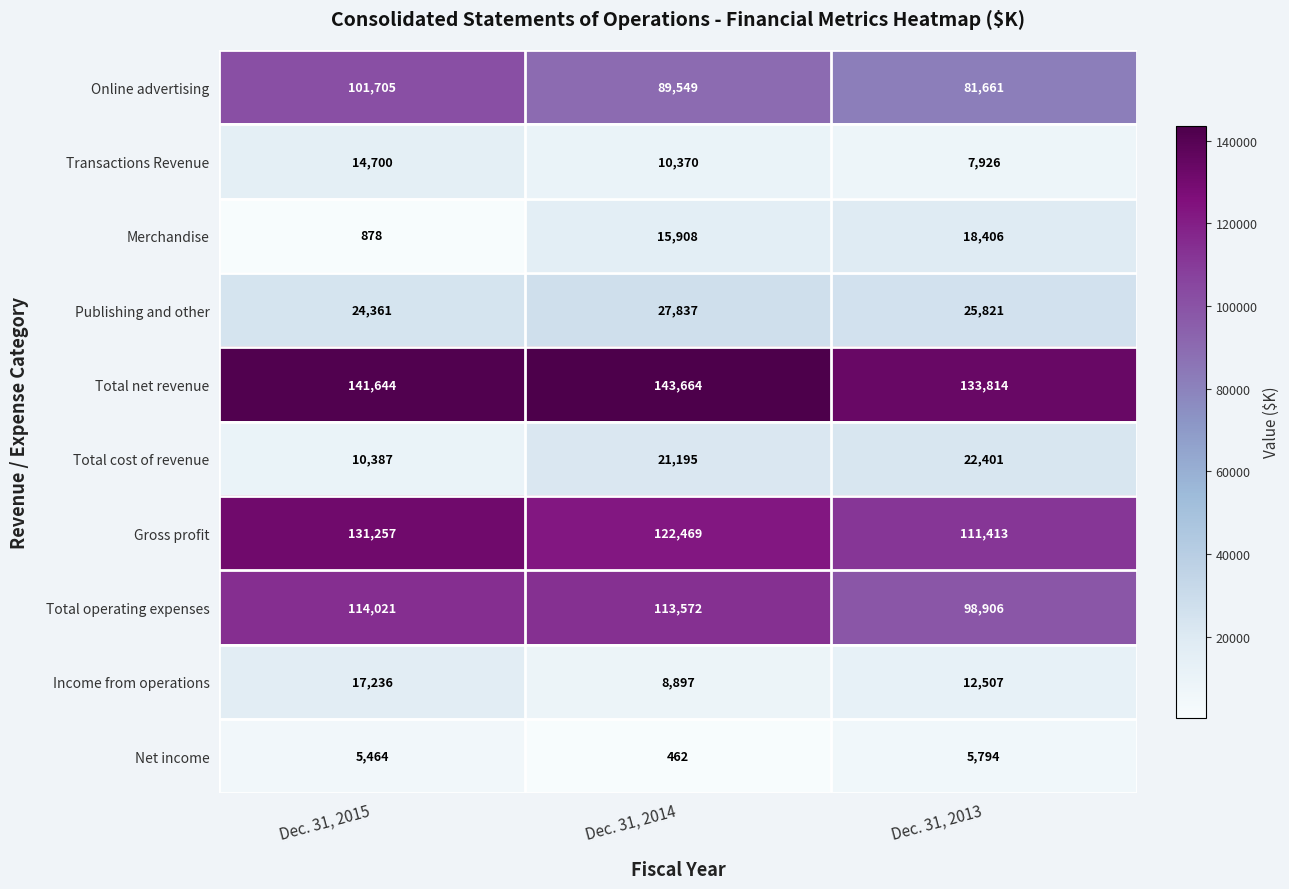

Where is Gross profit nearest to the value 121335?

Dec. 31, 2014